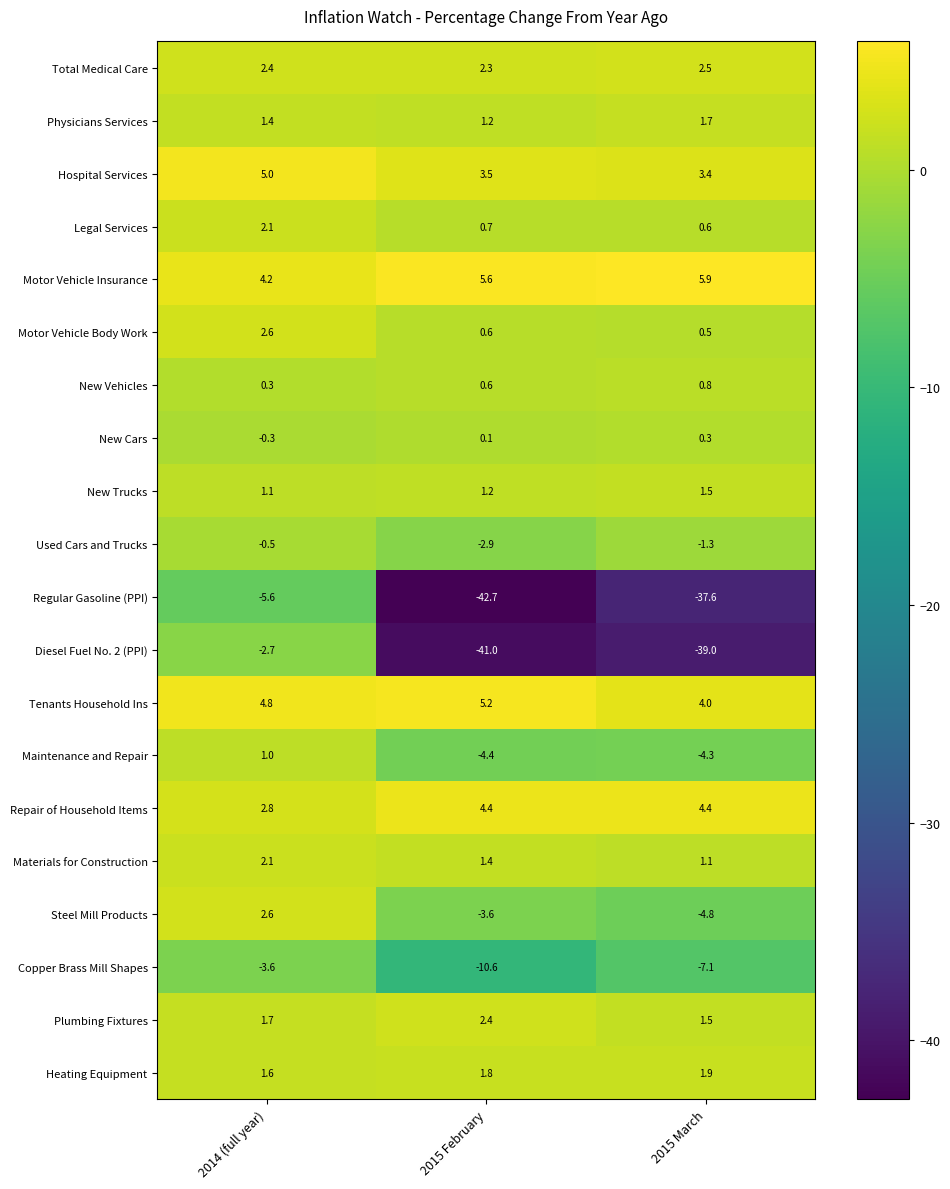

What value does the Used Cars and Trucks series have at 2014 (full year)?

-0.5